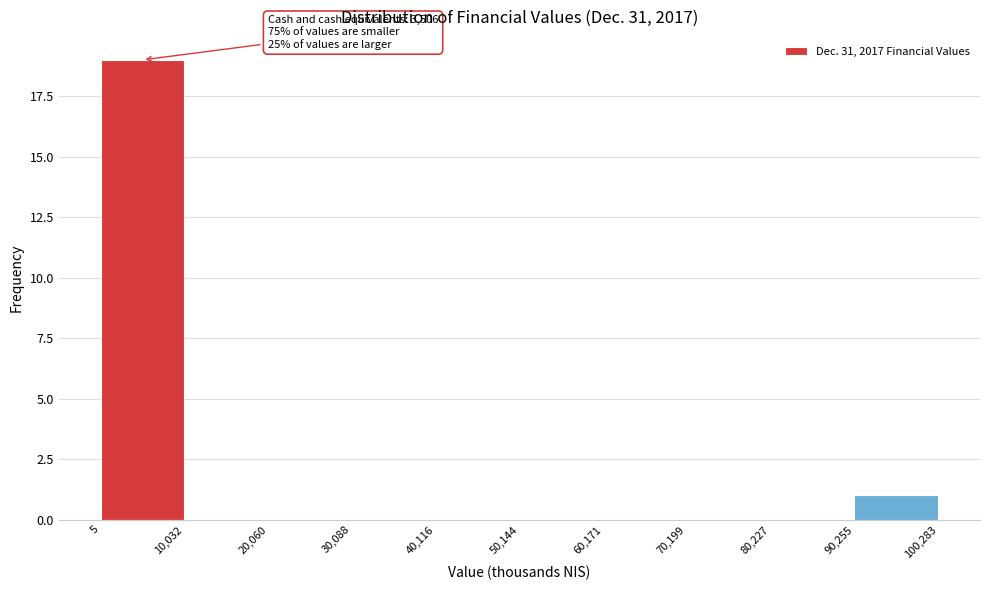

Which range on the x-axis has the tallest bar?

5 to 10,032